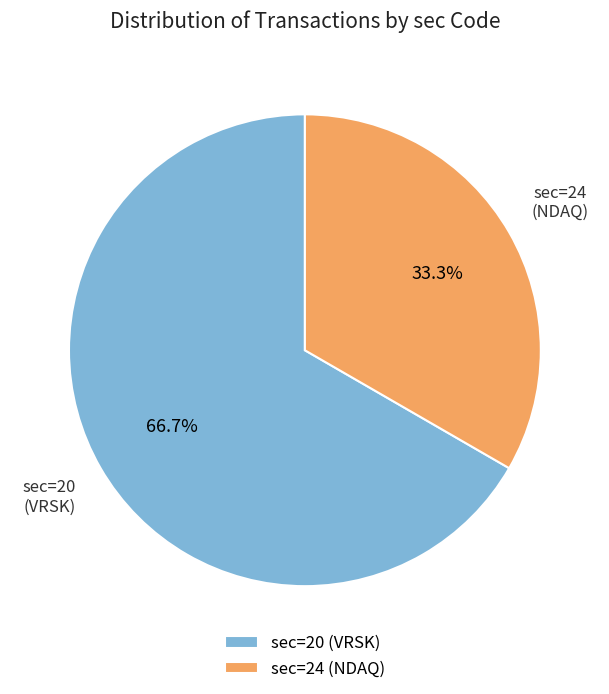

Combined, what portion of the pie is sec=20 (VRSK) and sec=24 (NDAQ)?

100.0%